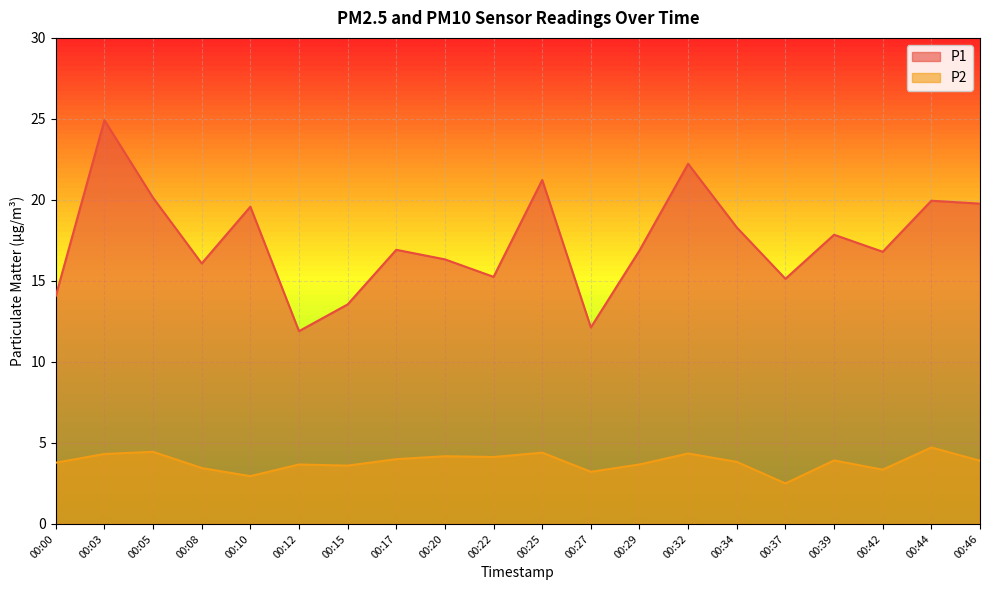

True or false: P1 and P2 cross at least once.

False